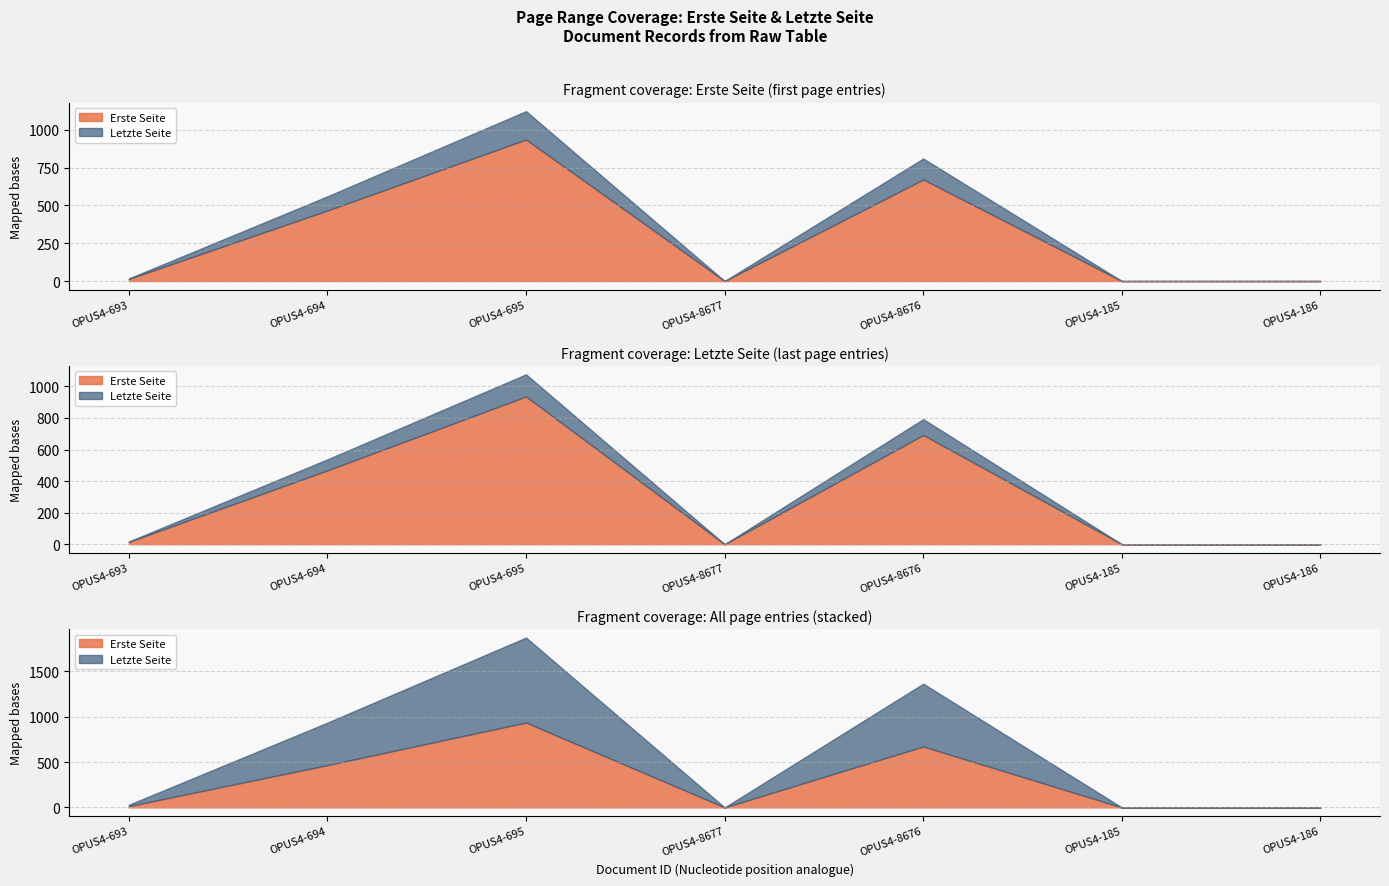

How many lines are shown in the chart?

2